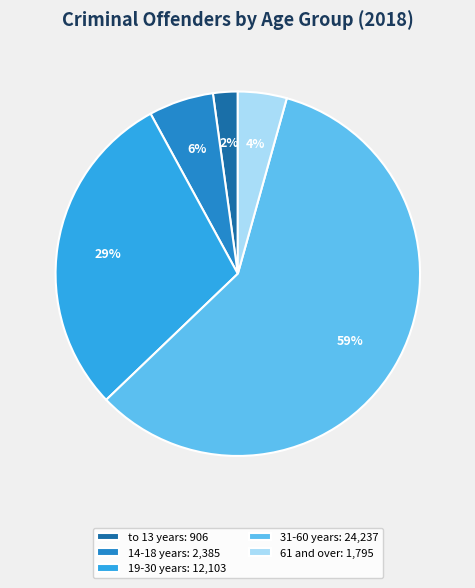

To the nearest percent, what portion does 31-60 years represent?

59%